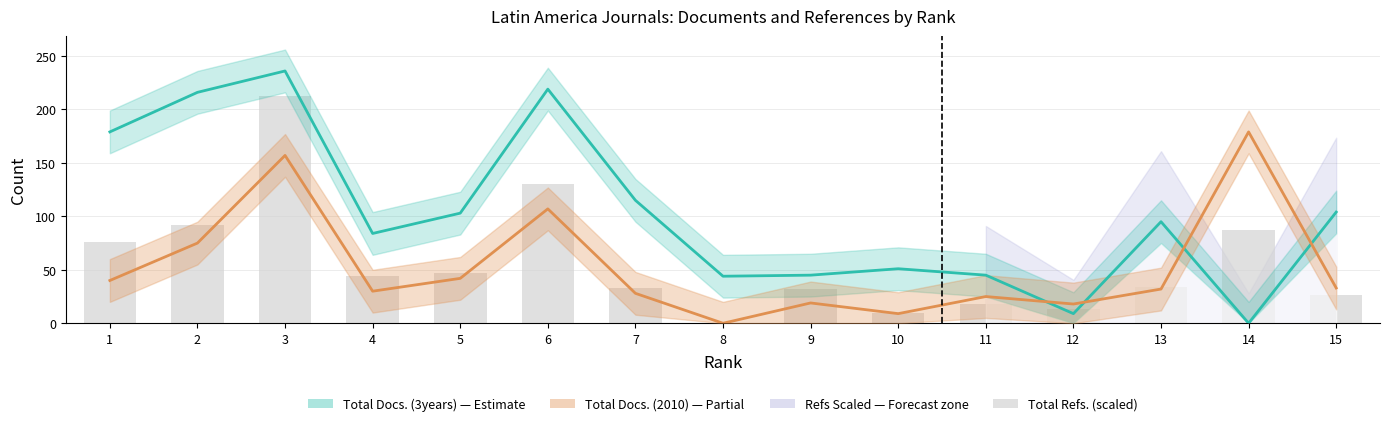

What is the sum of all Total Docs. (2010) values?

794.0